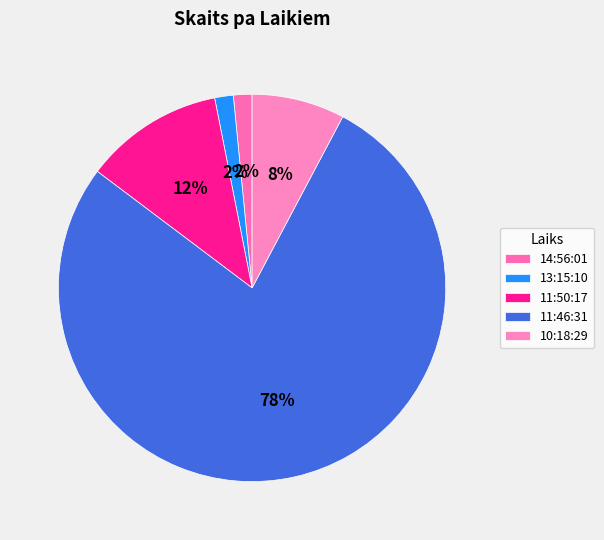

Count the number of slices in the pie.

5